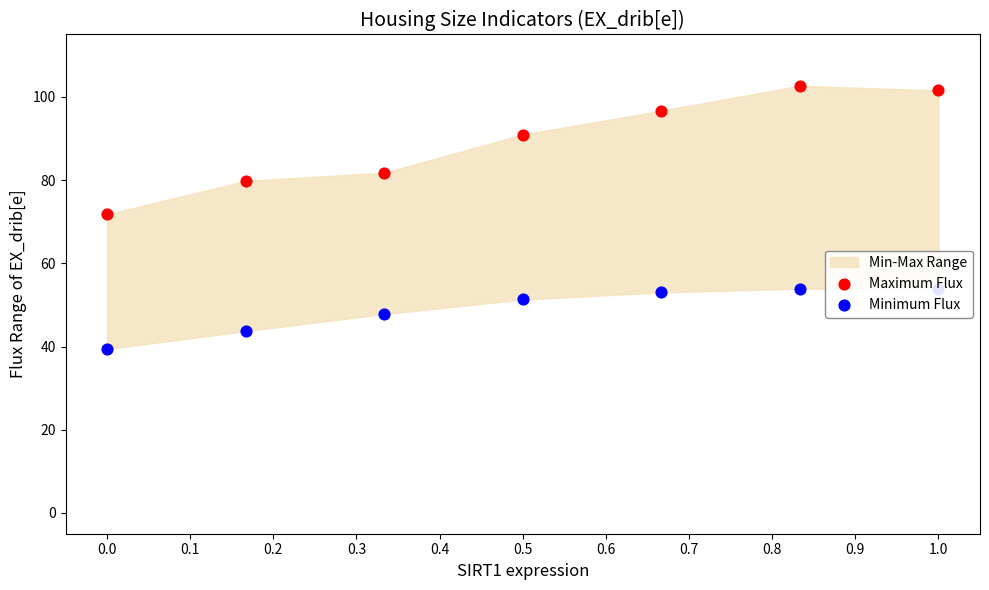

At how many categories does at least one series exceed 51?

7